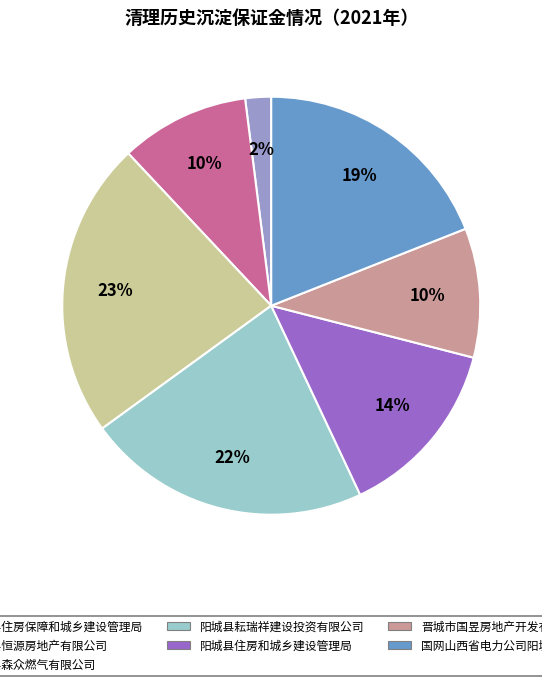

Do 国网山西省电力公司阳城县供电公司 and 晋城市国昱房地产开发有限公司 together represent more than half of the pie?

No